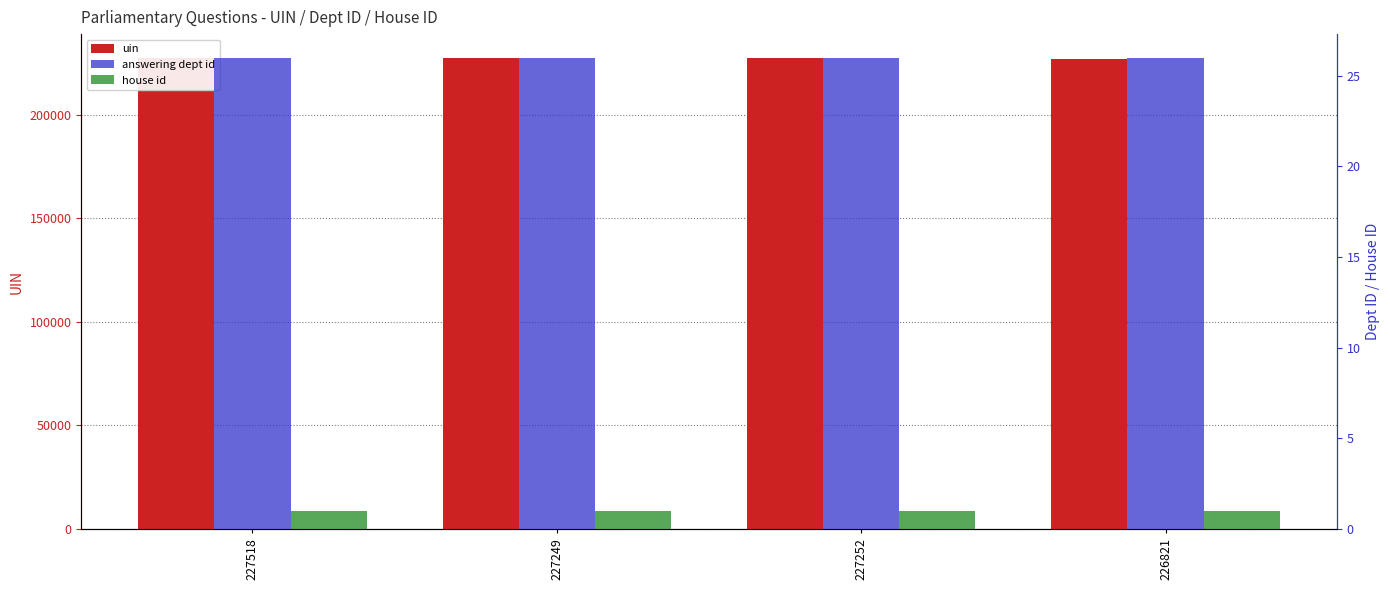

What is the spread (max minus min) of values at 226821?

226820